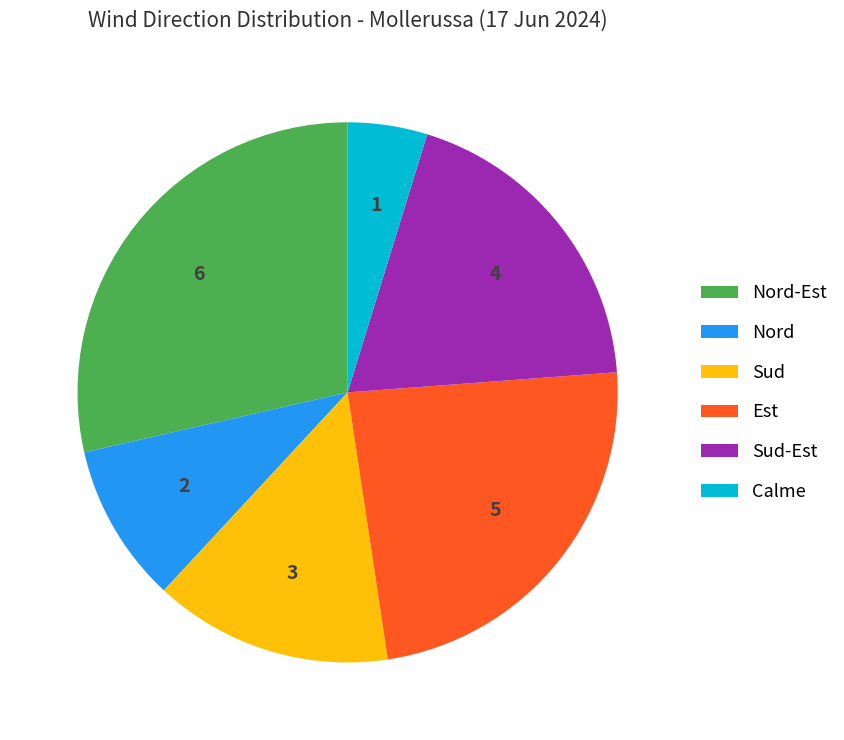

How many segments does this pie chart have?

6